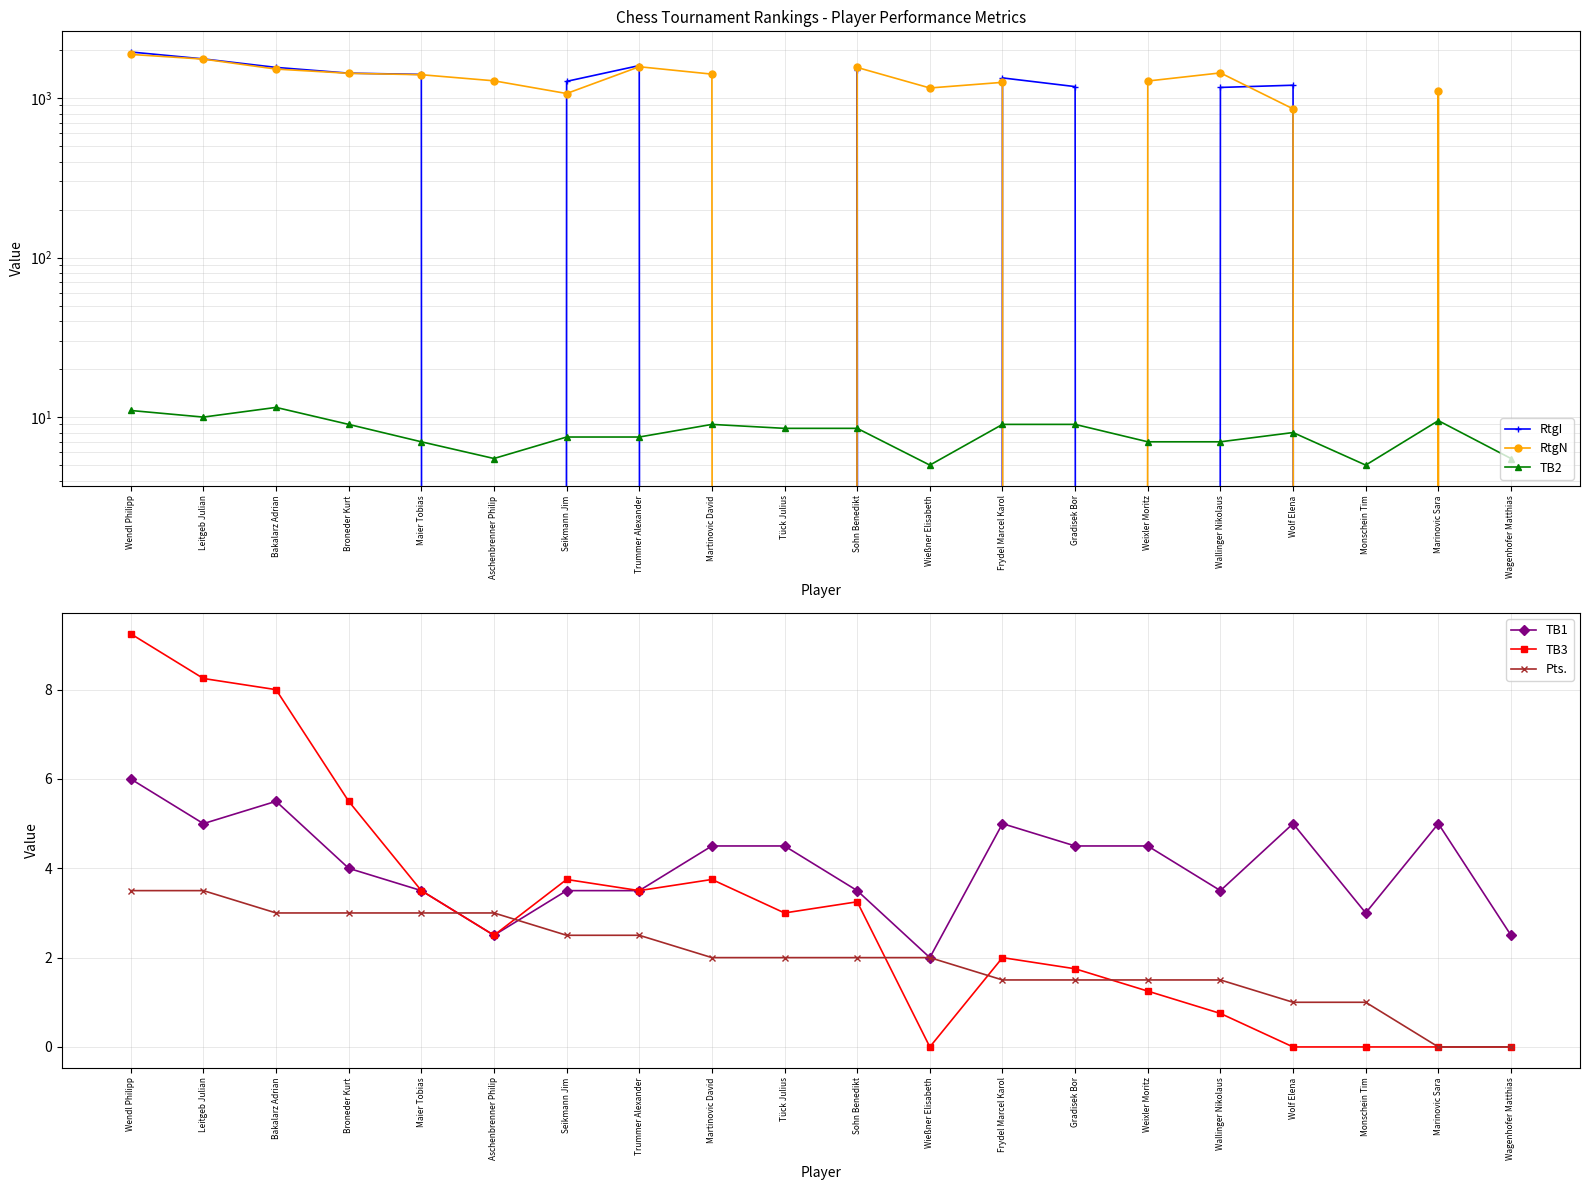

What is the greatest value displayed?

1945.0